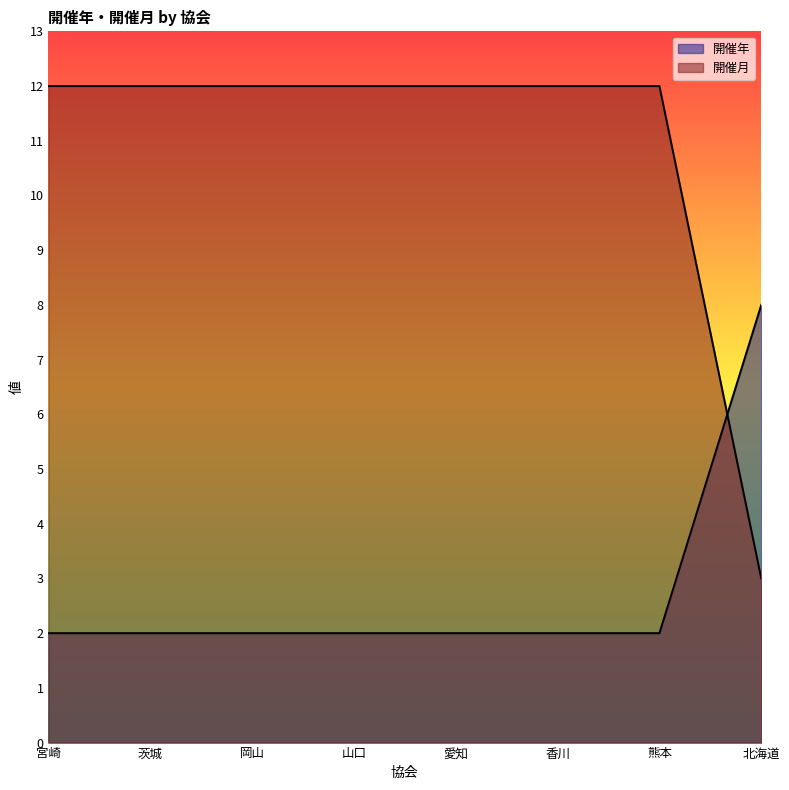

What is the sum of the 開催年 values at 宮崎 and 山口?

4